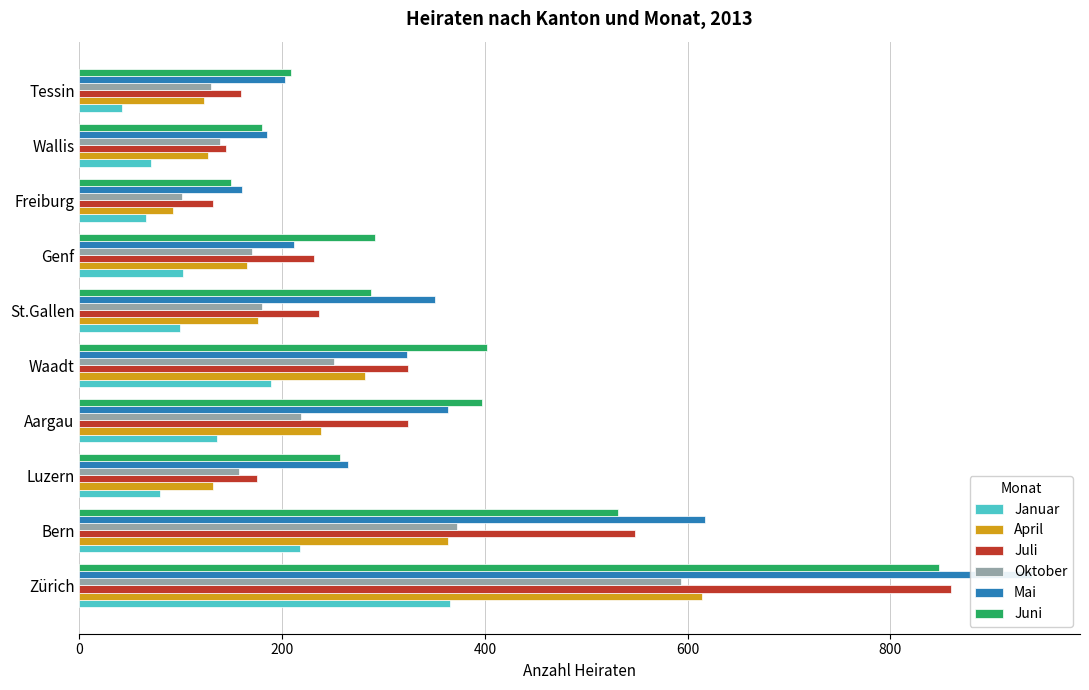

What is the difference between the second highest and minimum values in the Mai series?

457